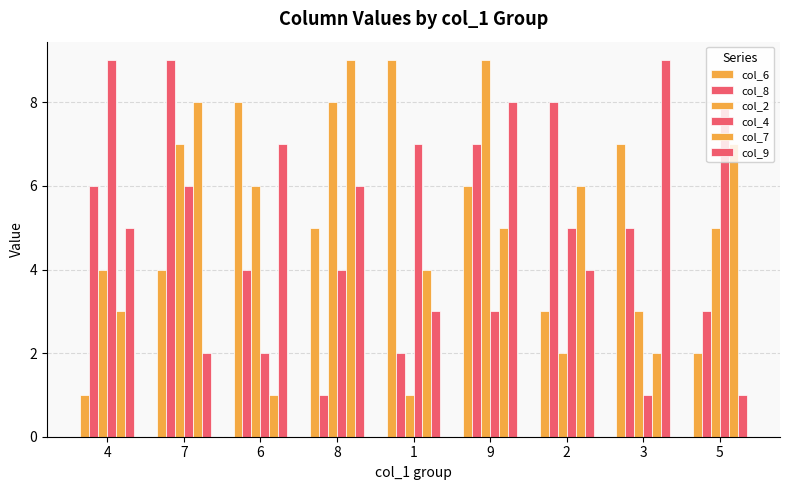

How many series are shown in this chart?

6